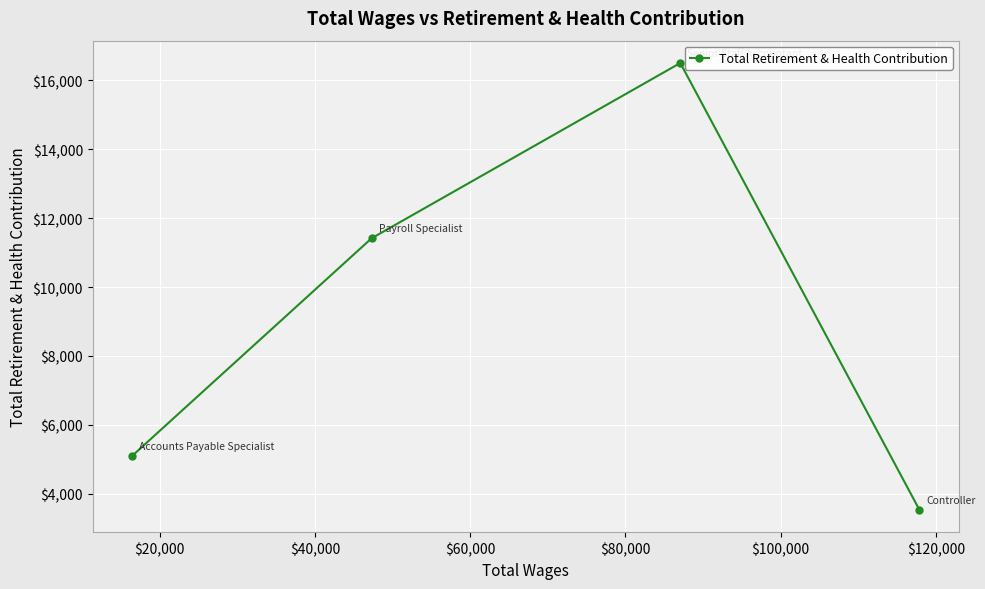

How many lines are shown in the chart?

1